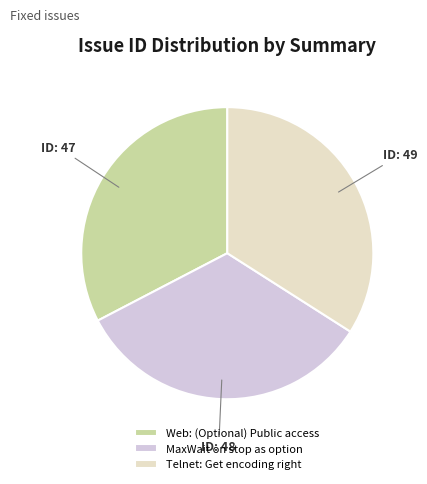

Count the number of slices in the pie.

3